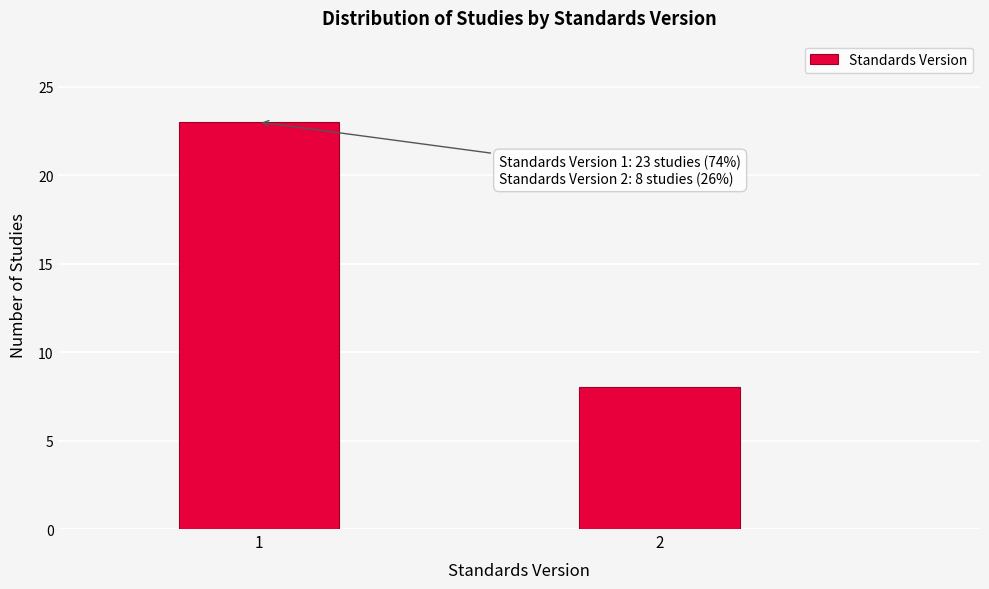

Reading left to right, transcribe all the data shown in this chart.

1=23	2=8